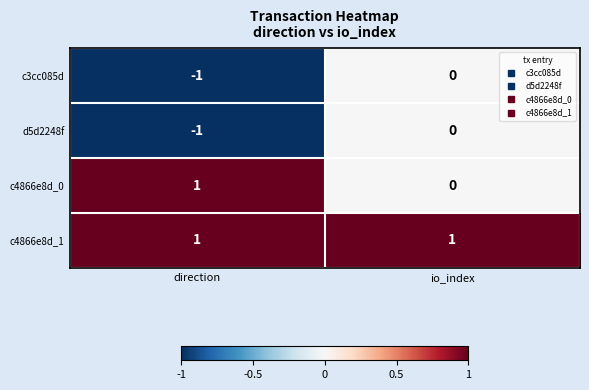

Where is c3cc085d nearest to the value 0?

io_index